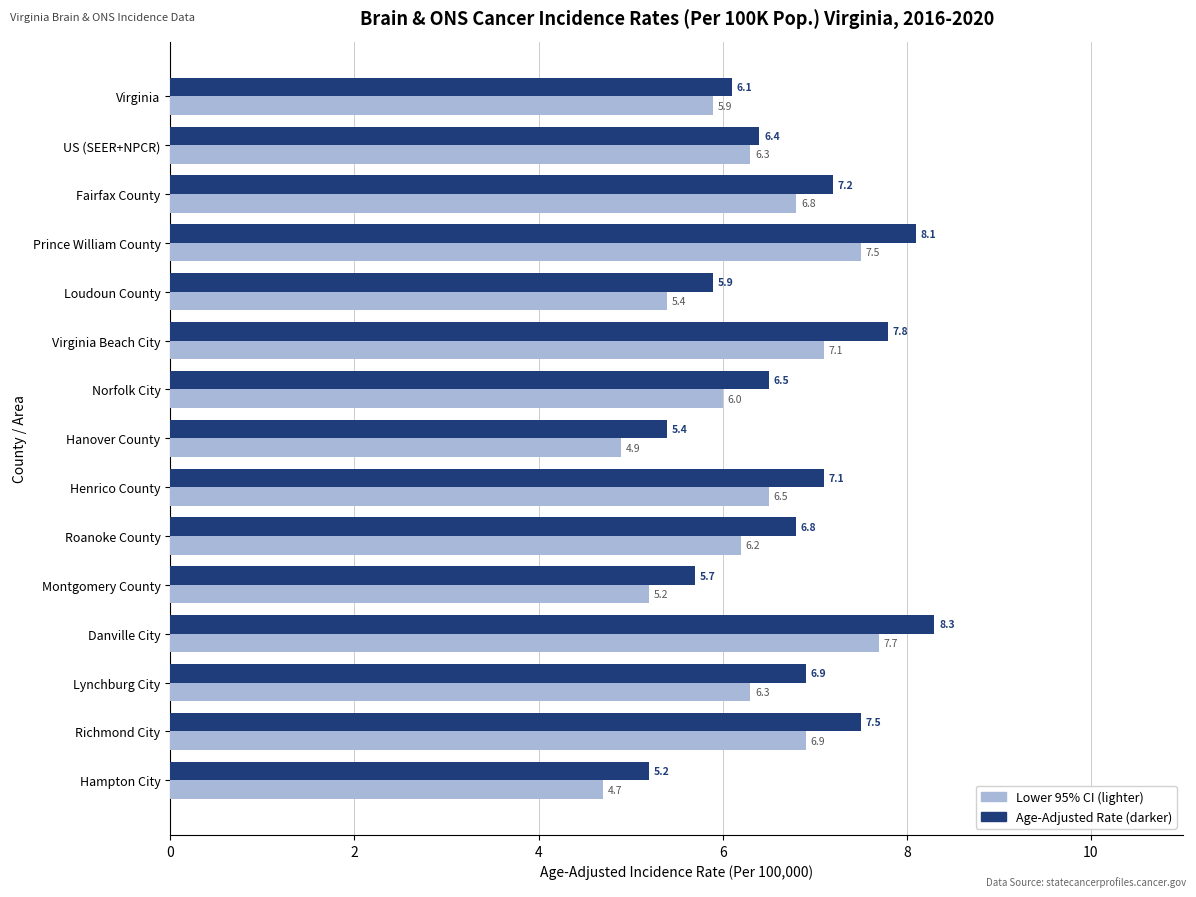

Which label corresponds to the largest value in the chart?

Danville City